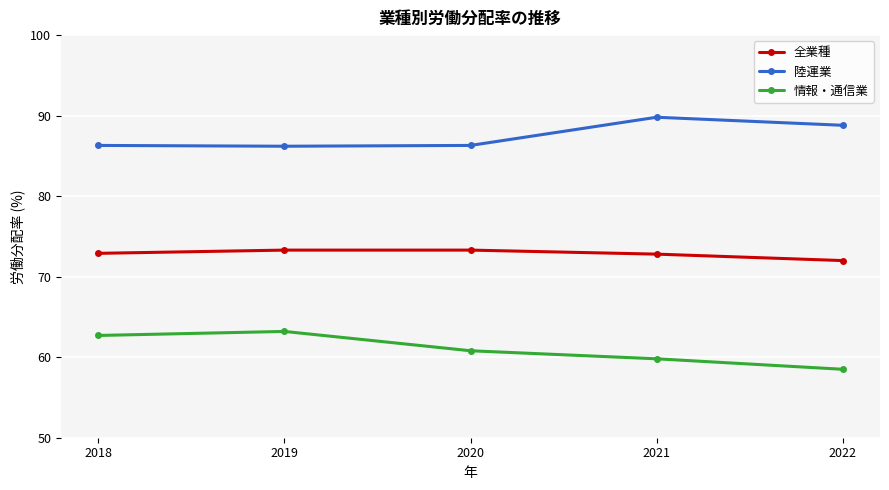

What is the difference between the 全業種 values at 2018 and 2021?

0.1